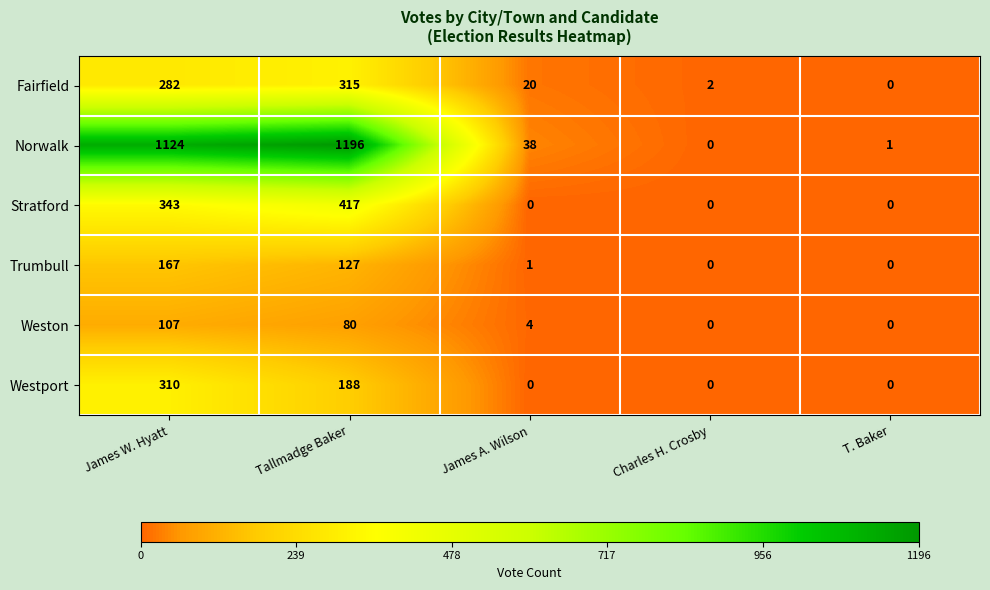

List the series in order of their peak value, lowest first.

Weston, Trumbull, Westport, Fairfield, Stratford, Norwalk